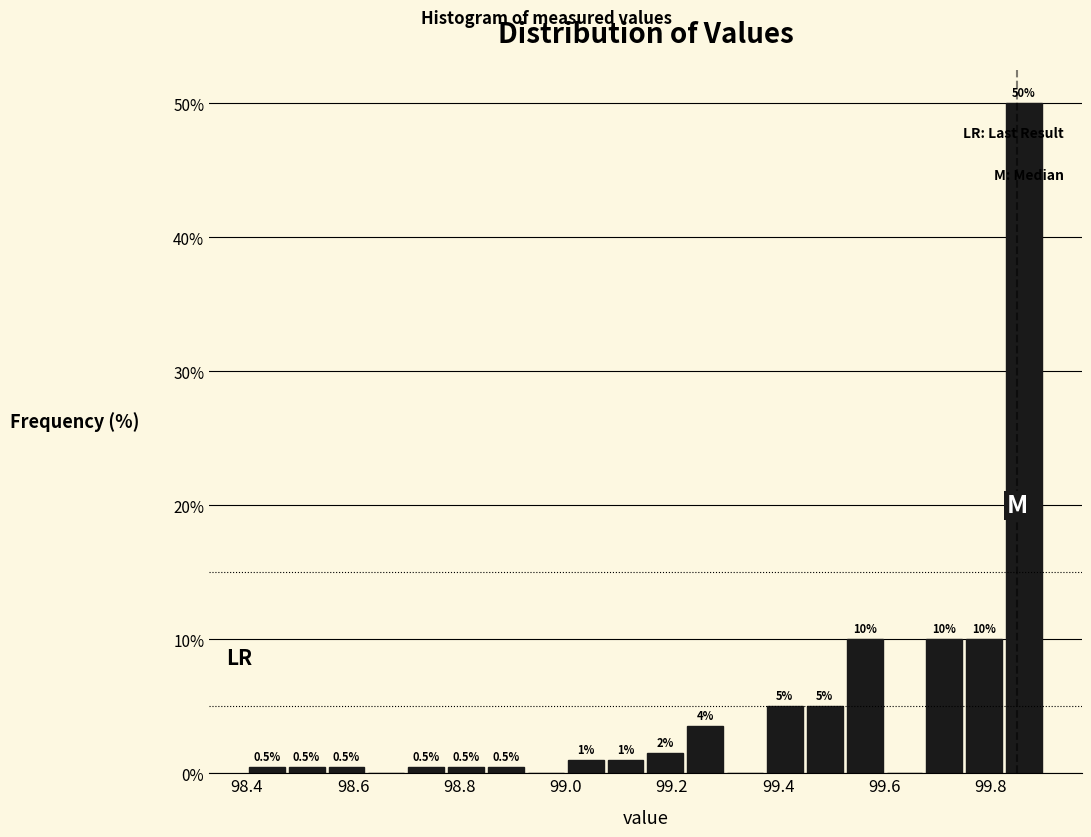

Read against the x-axis, roughly where is the centre of the tallest bar?

99.86